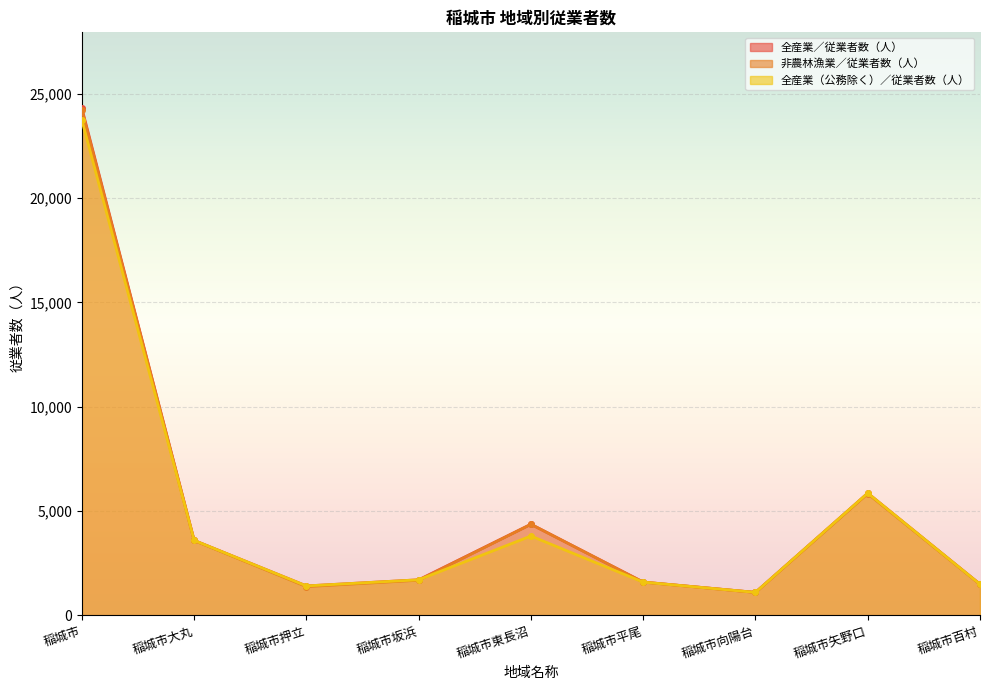

Reading left to right, list all the values displayed in this chart.

全産業／従業者数（人）: 24299	3584	1403	1698	4360	1589	1093	5851	1483
非農林漁業／従業者数（人）: 24208	3581	1370	1676	4357	1584	1092	5828	1483
全産業（公務除く）／従業者数（人）: 23720	3584	1403	1697	3795	1584	1092	5851	1482